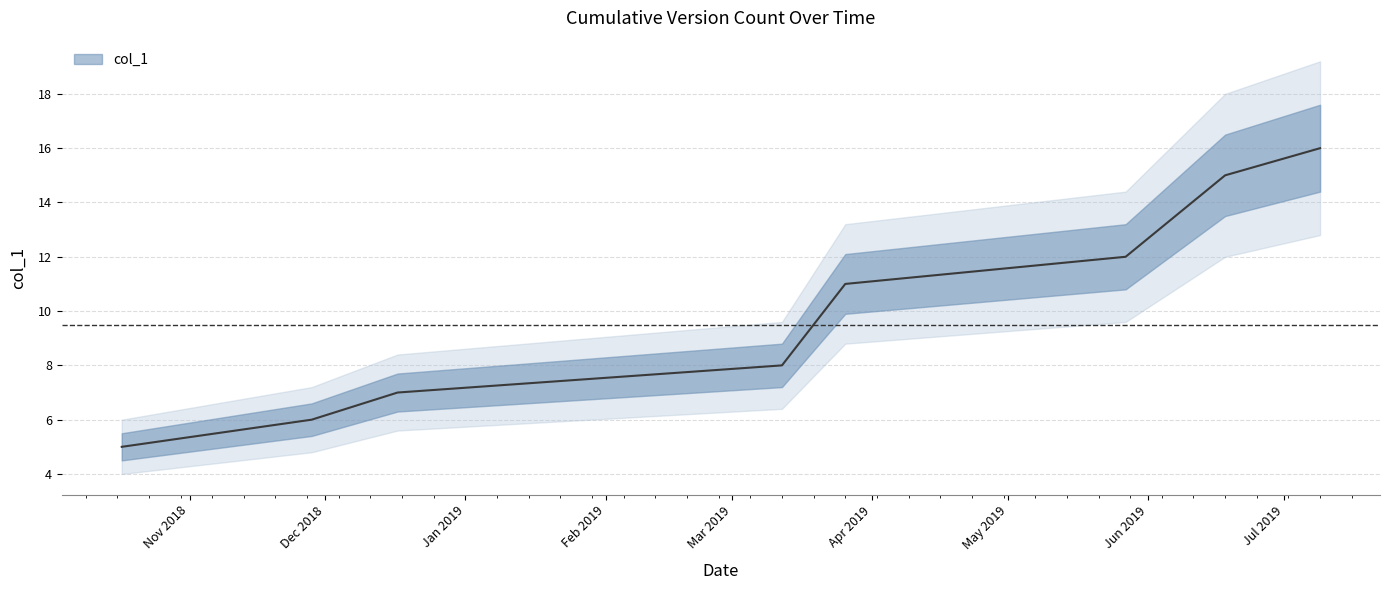

What is the change in value from 2018-11-28 to 2019-03-26?

+5